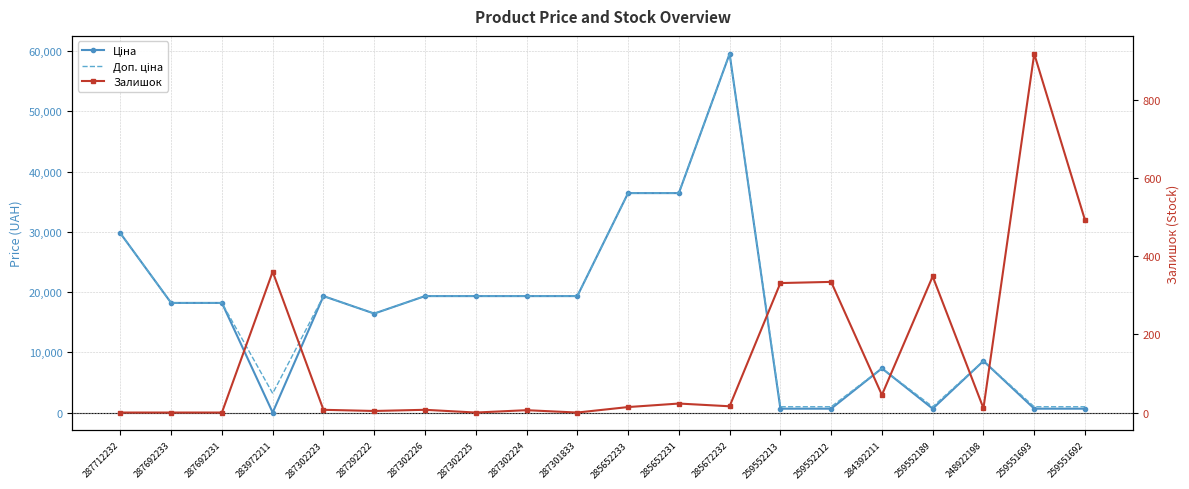

Where do Залишок and Ціна first cross each other?

287692231 and 283972211